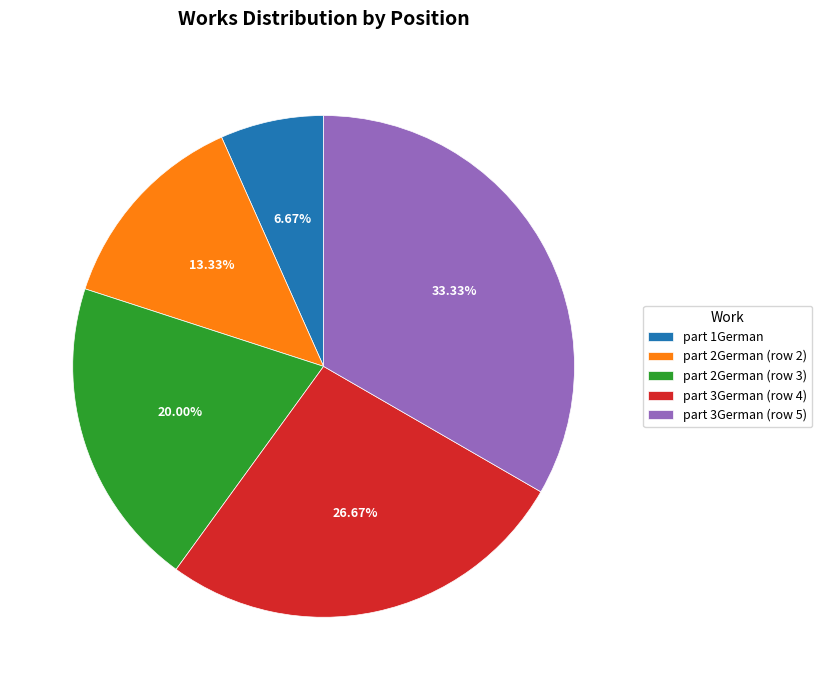

Is there a majority slice in this chart?

No